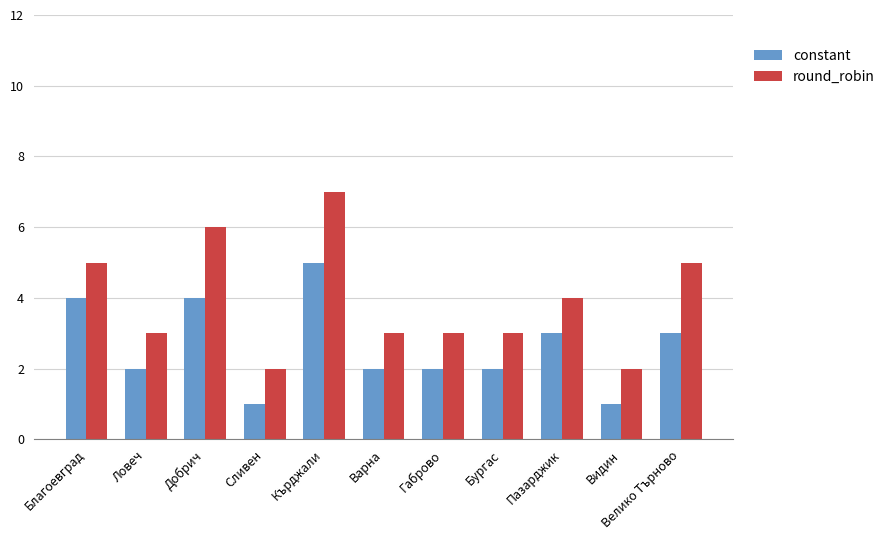

List the series in order of their peak value, lowest first.

constant, round_robin